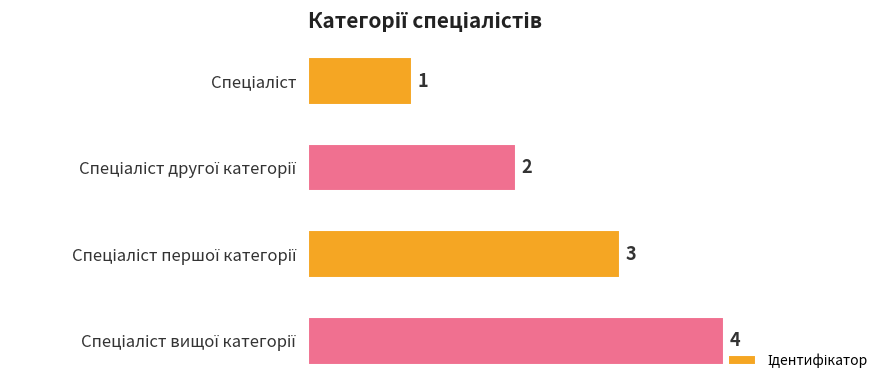

What is the value of the 4th bar from the top?

4